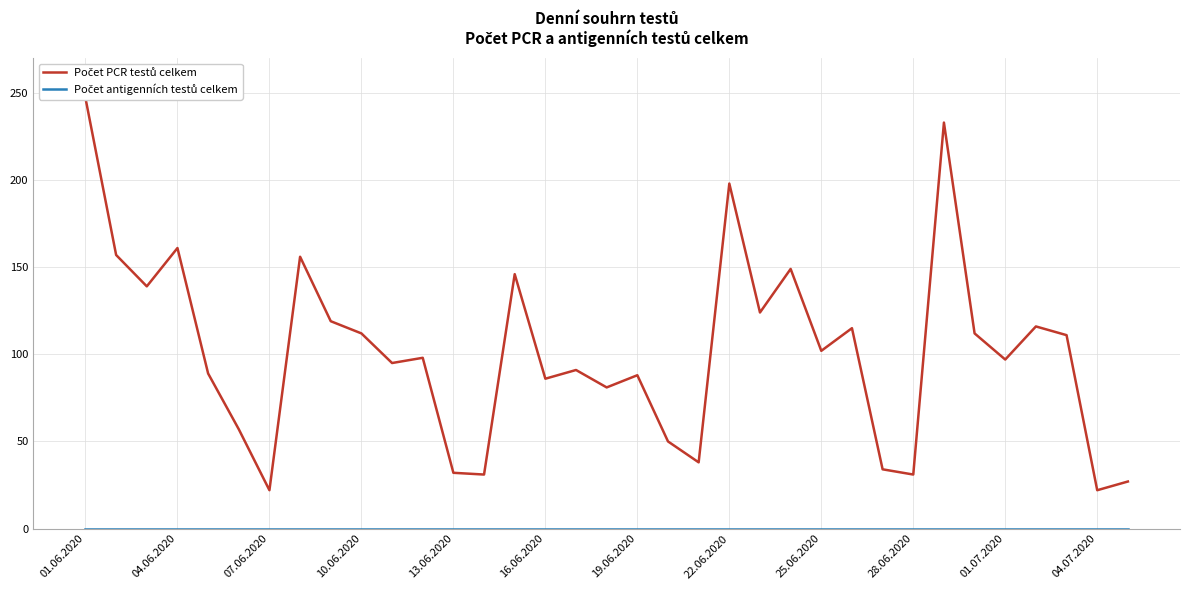

Is the value of Počet antigenních testů celkem at 01.06.2020 greater than the value of Počet PCR testů celkem at 19?

No